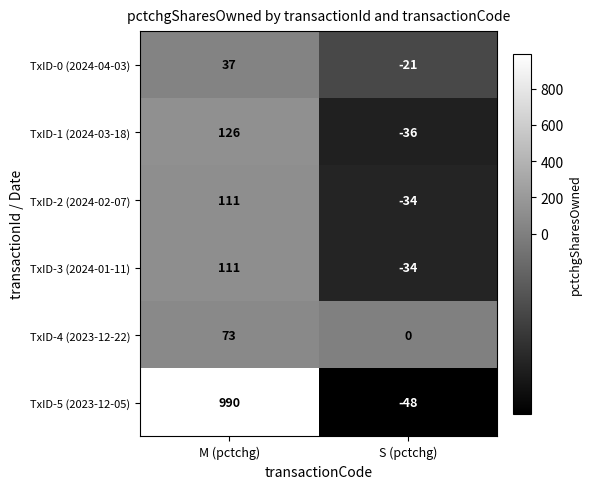

Which series has the largest range (max minus min)?

TxID-5 (2023-12-05)